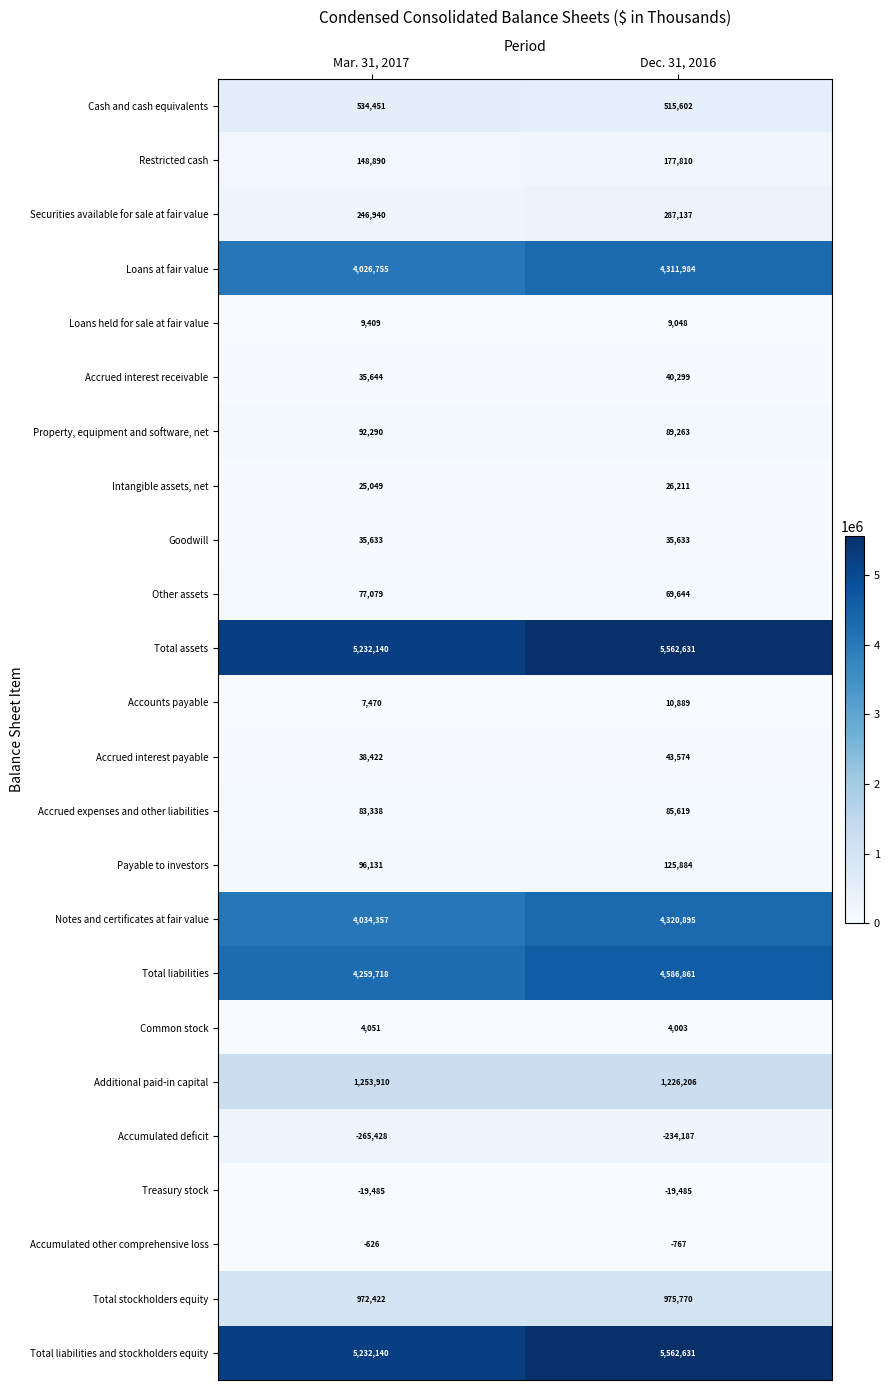

Rank the categories by Loans held for sale at fair value value from highest to lowest.

Mar. 31, 2017, Dec. 31, 2016